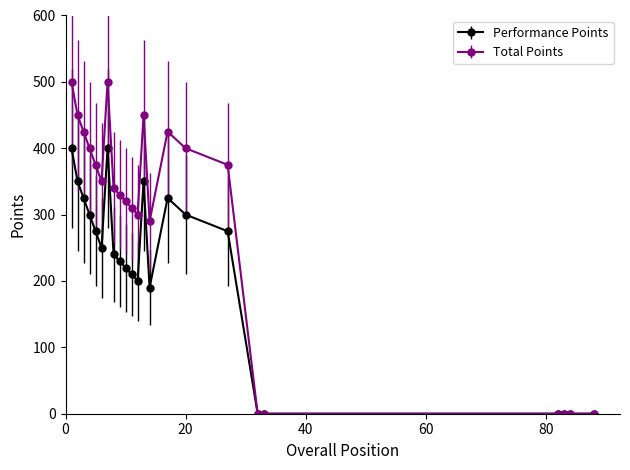

What is the average value of the Total Points series?

284